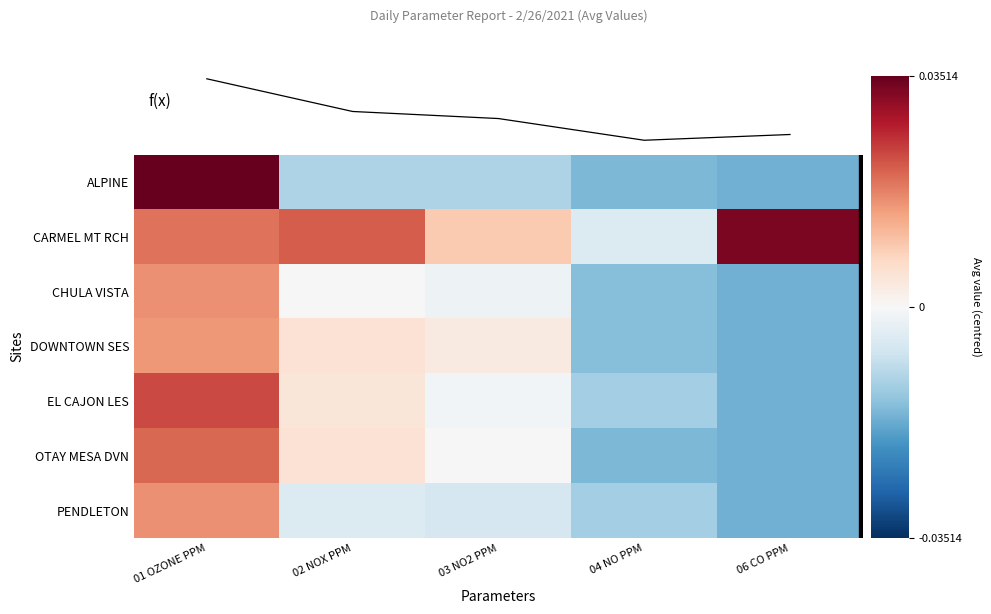

At which label does EL CAJON LES first exceed 0?

01 OZONE PPM